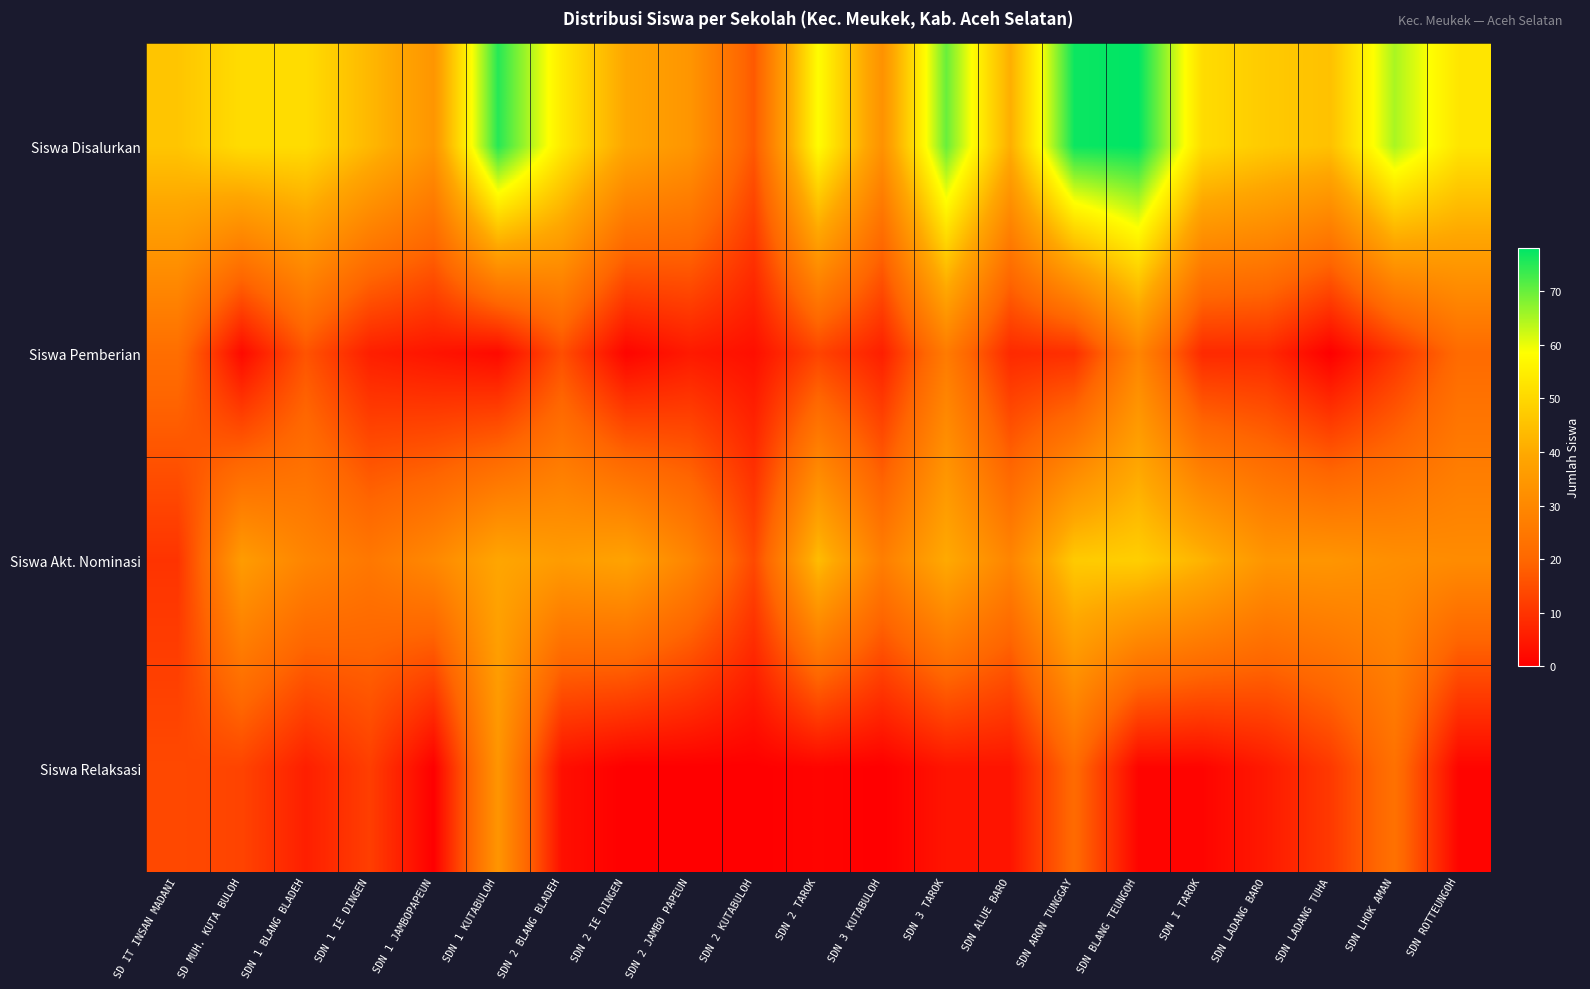

At which category does the chart reach its peak across all series?

SDN BLANG TEUNGOH